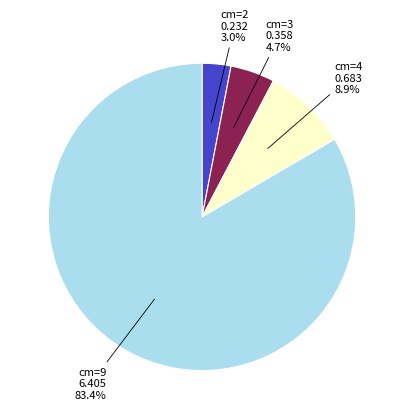

Count the number of slices in the pie.

4